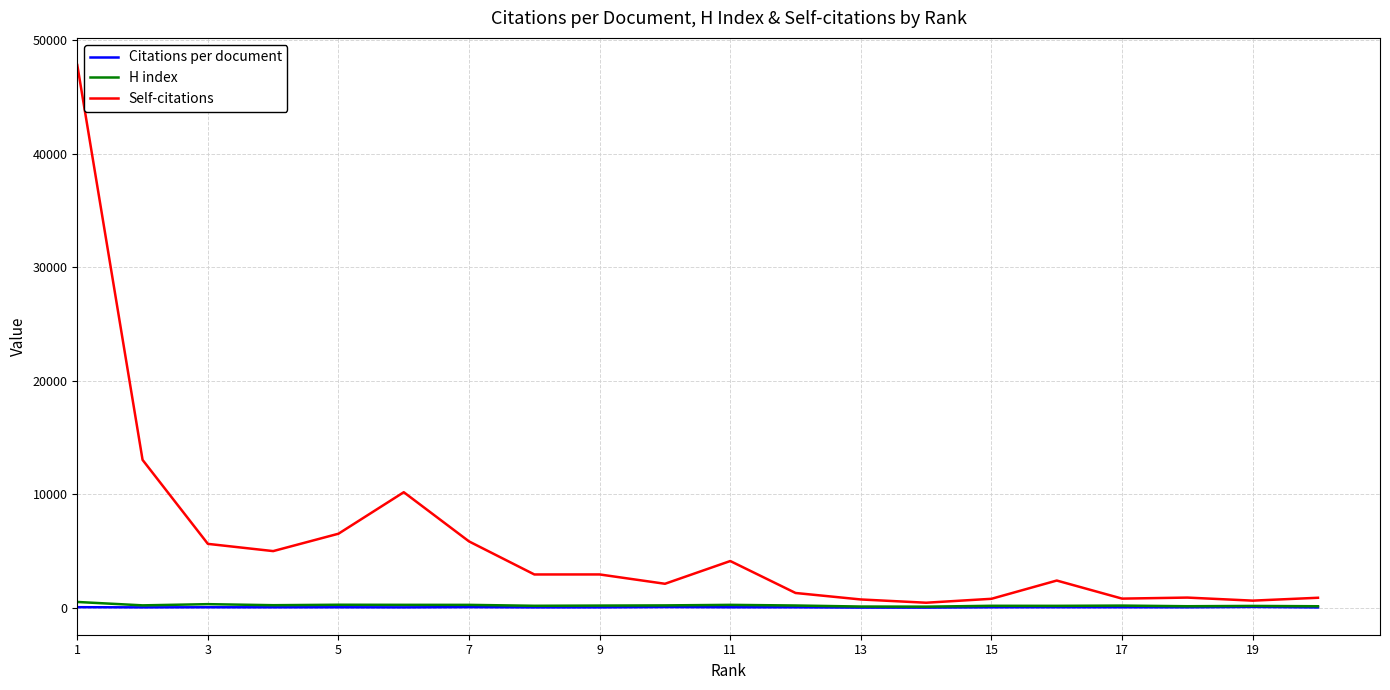

Which series has the largest range (max minus min)?

Self-citations